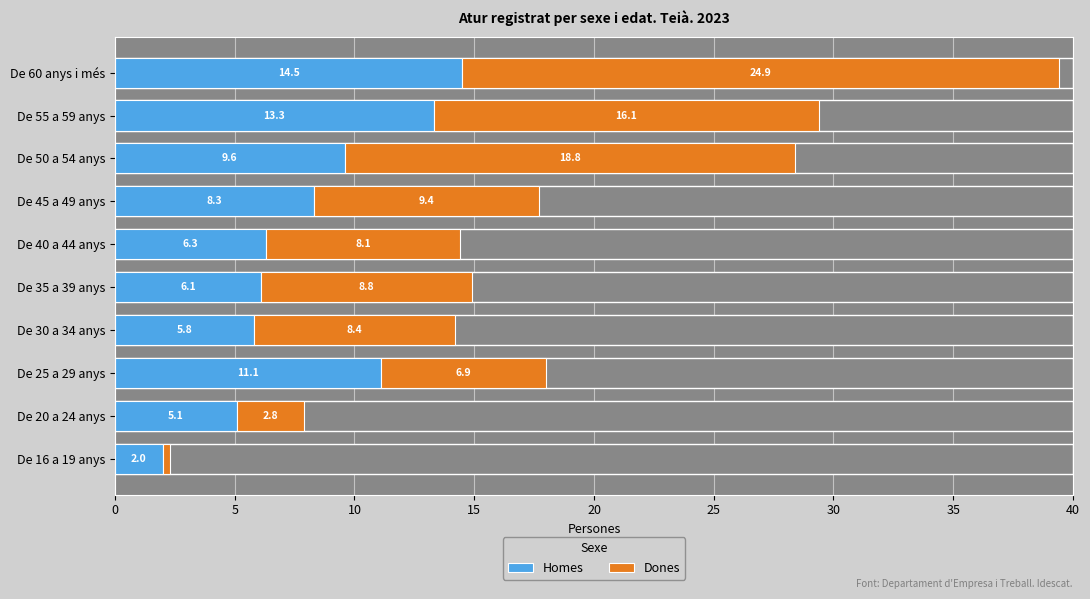

What is the value of the 4th bar from the left?

5.8